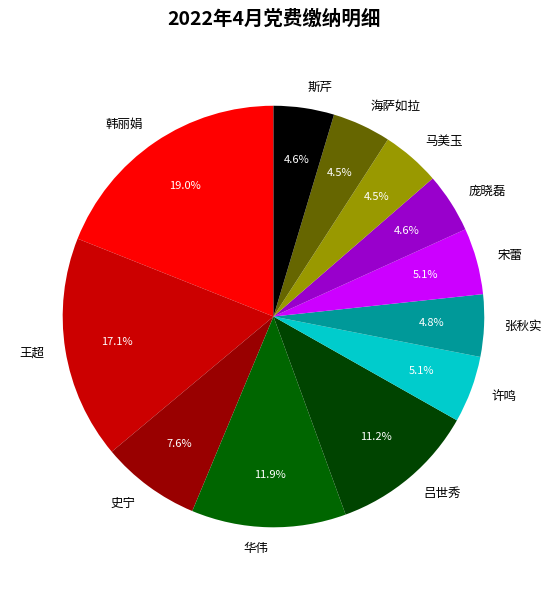

To the nearest percent, what is the combined percentage of 庞晓磊 and 张秋实?

9%